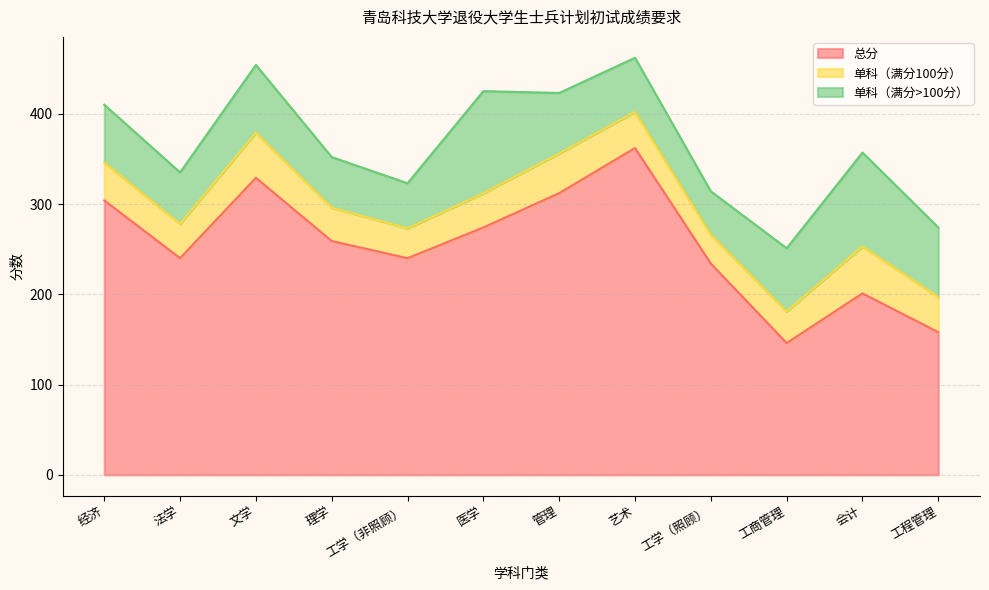

How many data points in 总分 are above 259?

5